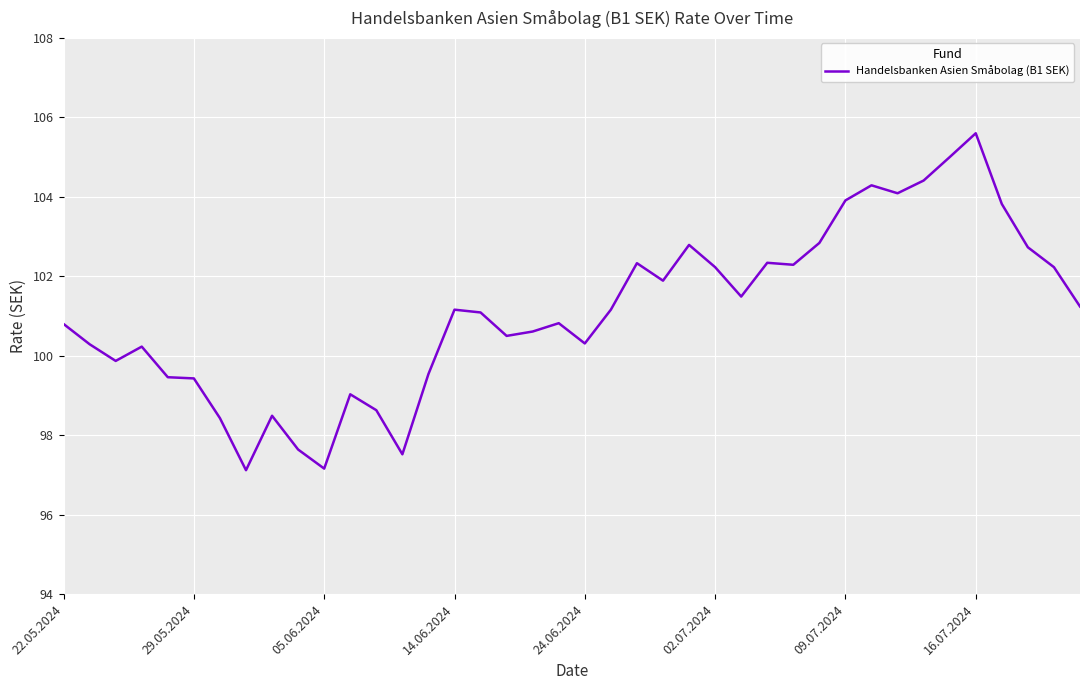

What is the greatest value displayed?

105.6